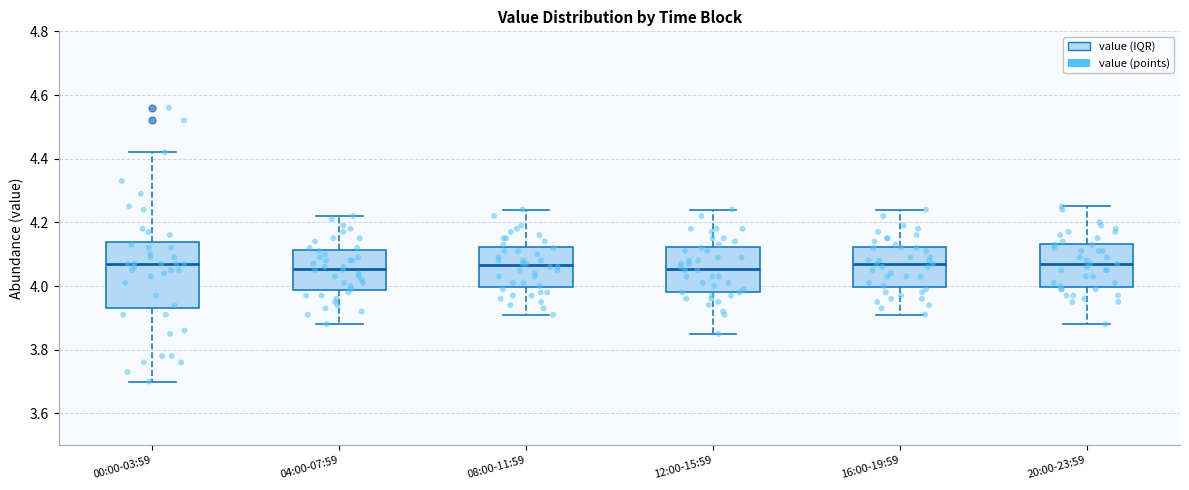

Which box is the tallest, from its lower edge to its upper edge?

00:00-03:59